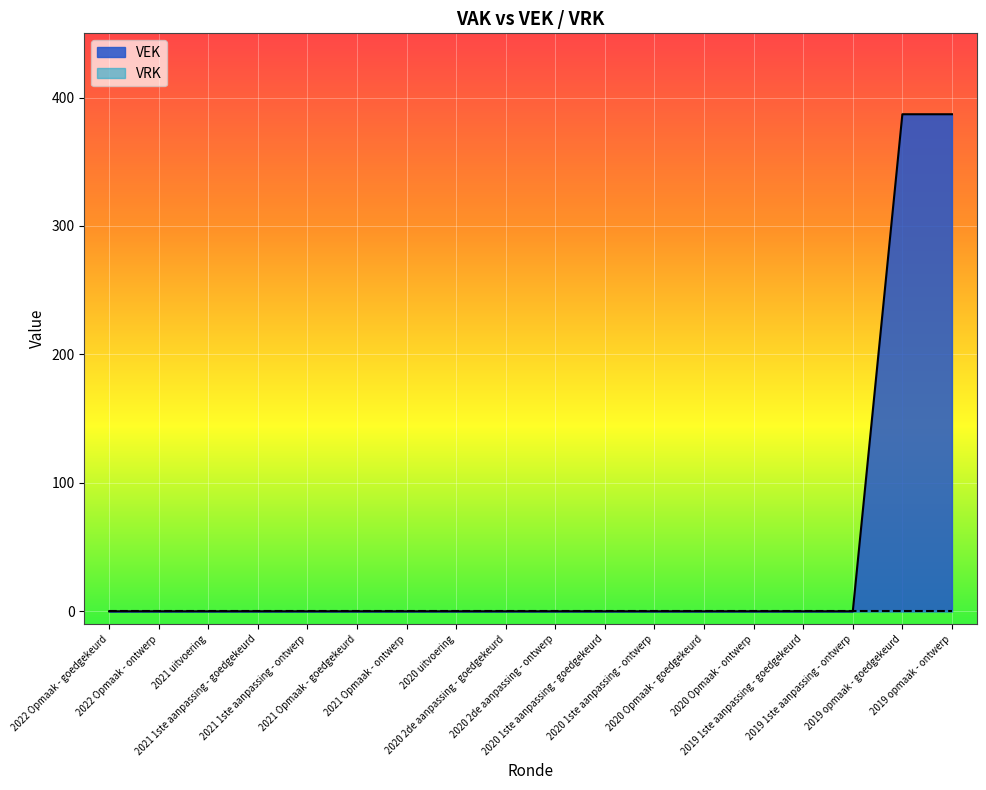

Reading left to right, extract all data points from this chart.

0	0	0	0	0	0	0	0	0	0	0	0	0	0	0	0	387	387